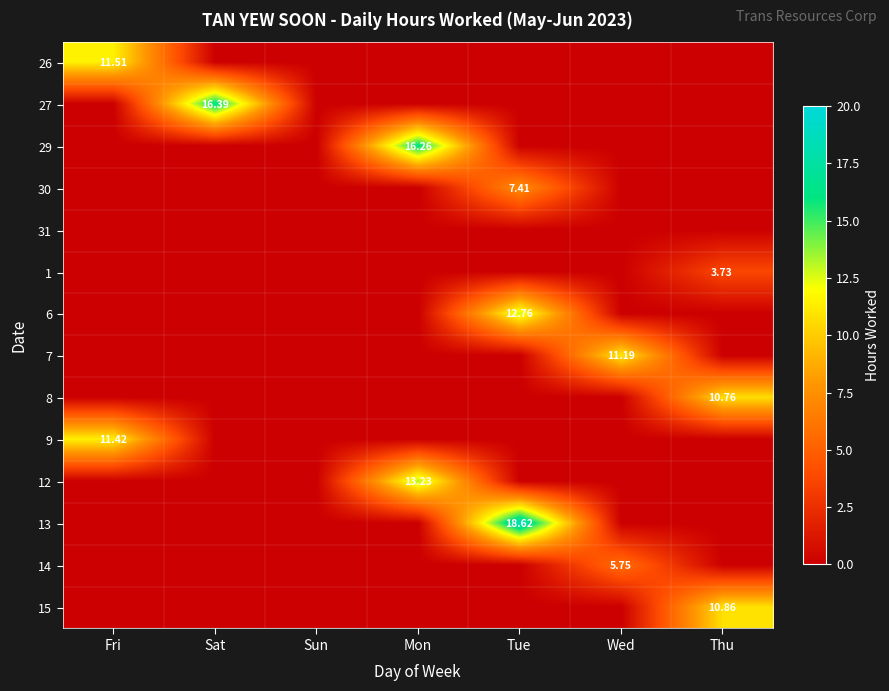

At how many categories does at least one series exceed 14?

3